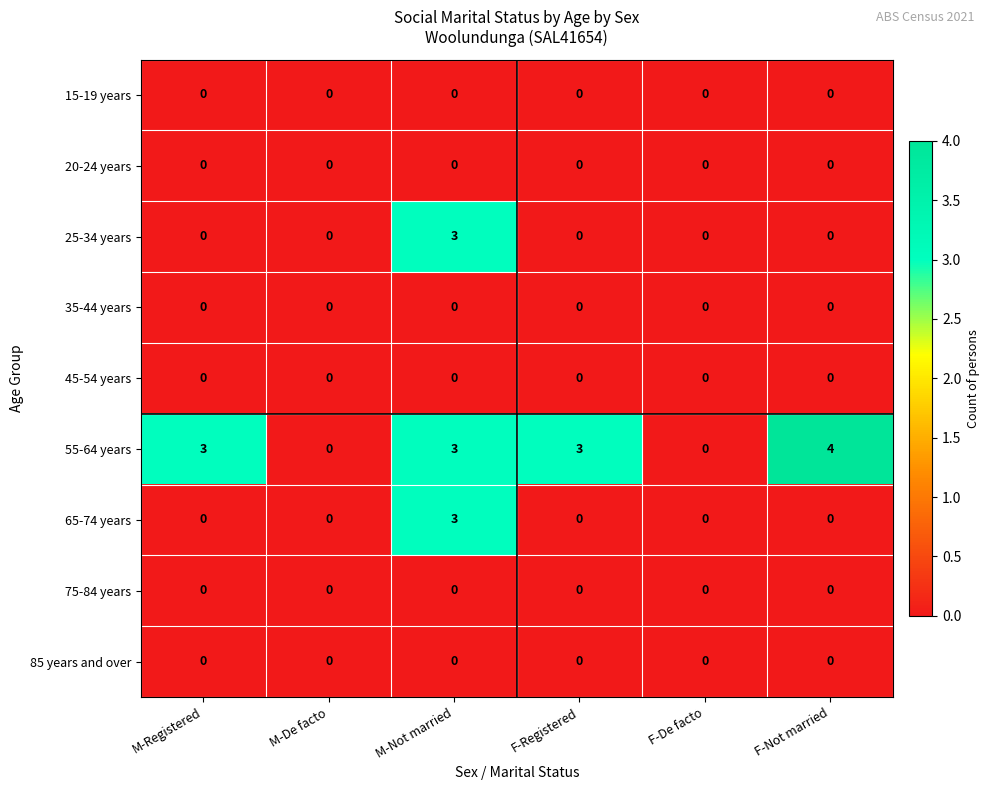

How many categories are shown in the chart?

6